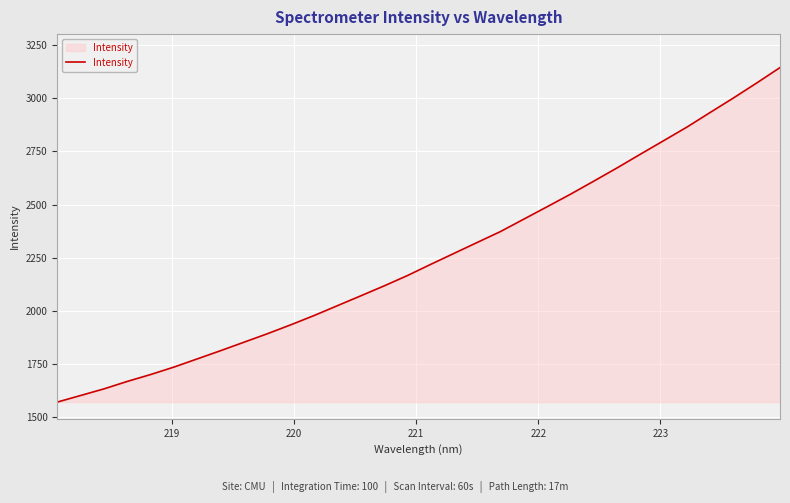

What is the difference between the maximum and minimum values?

1571.2